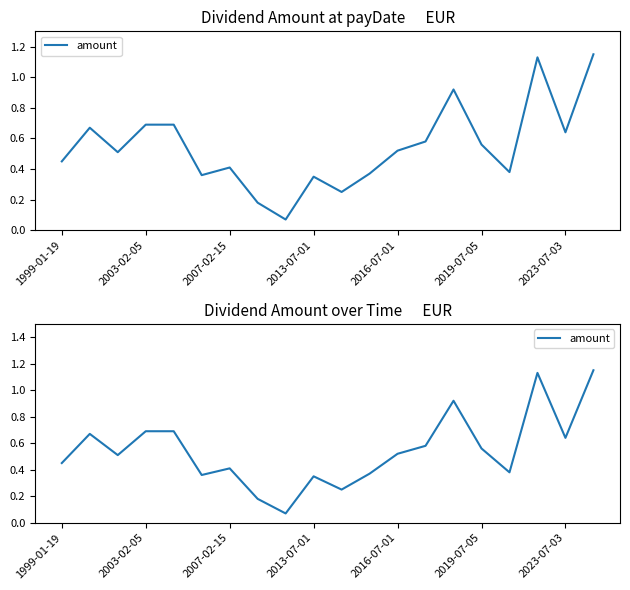

What is the label of the 12th point from the right?

8